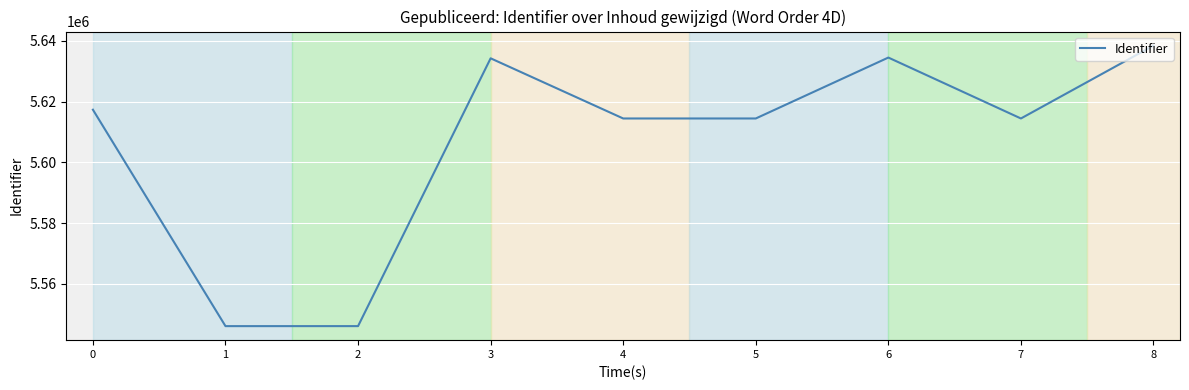

True or false: the data has more than 2 interior local peaks.

False